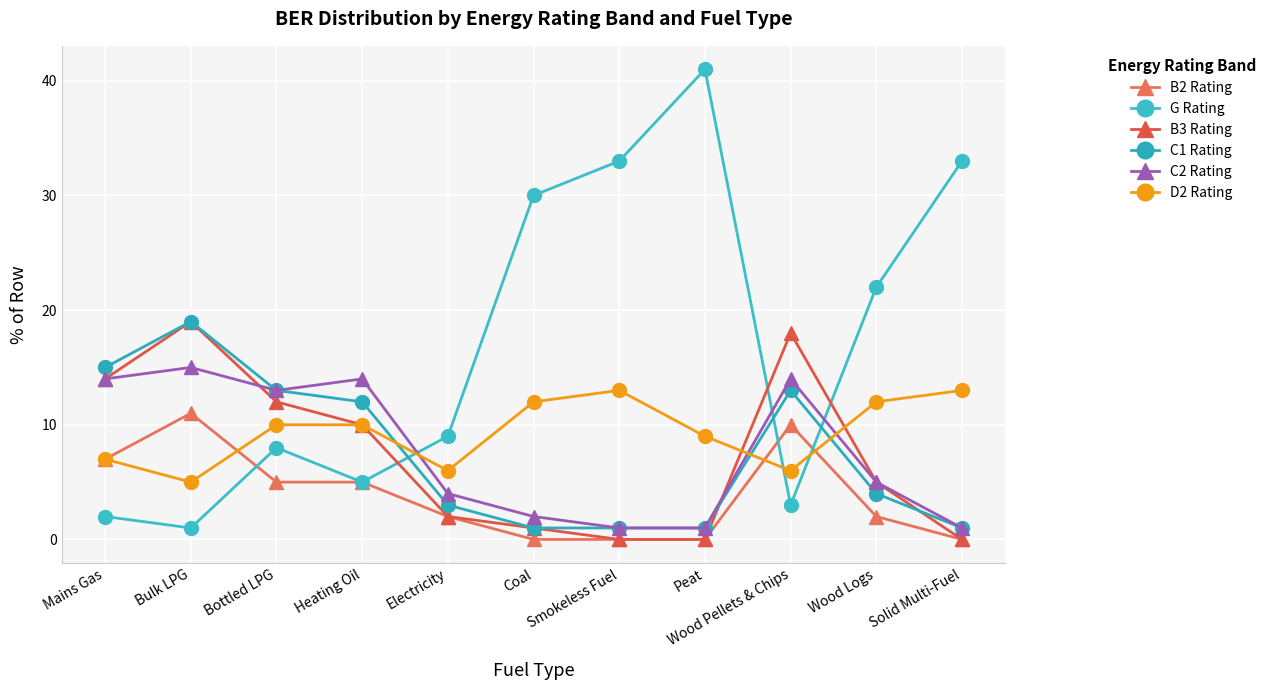

Count the number of categories in the chart.

11